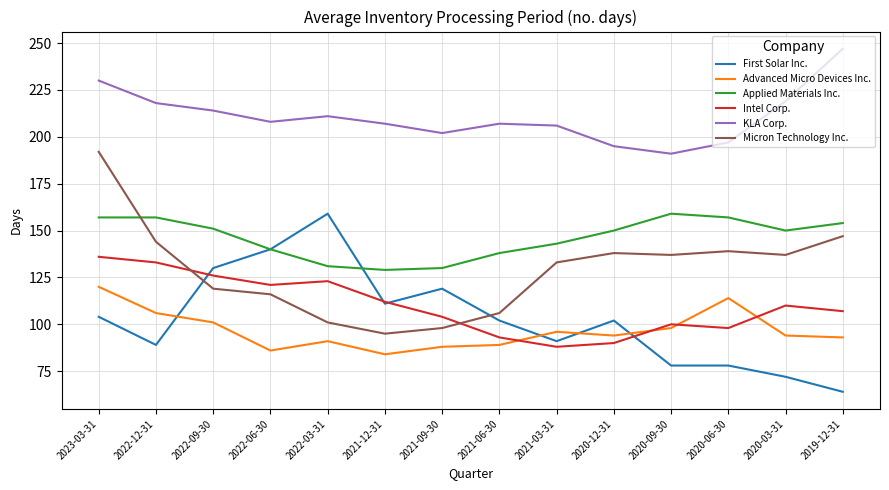

The value of Applied Materials Inc. at 2020-03-31 is 150. True or false?

True